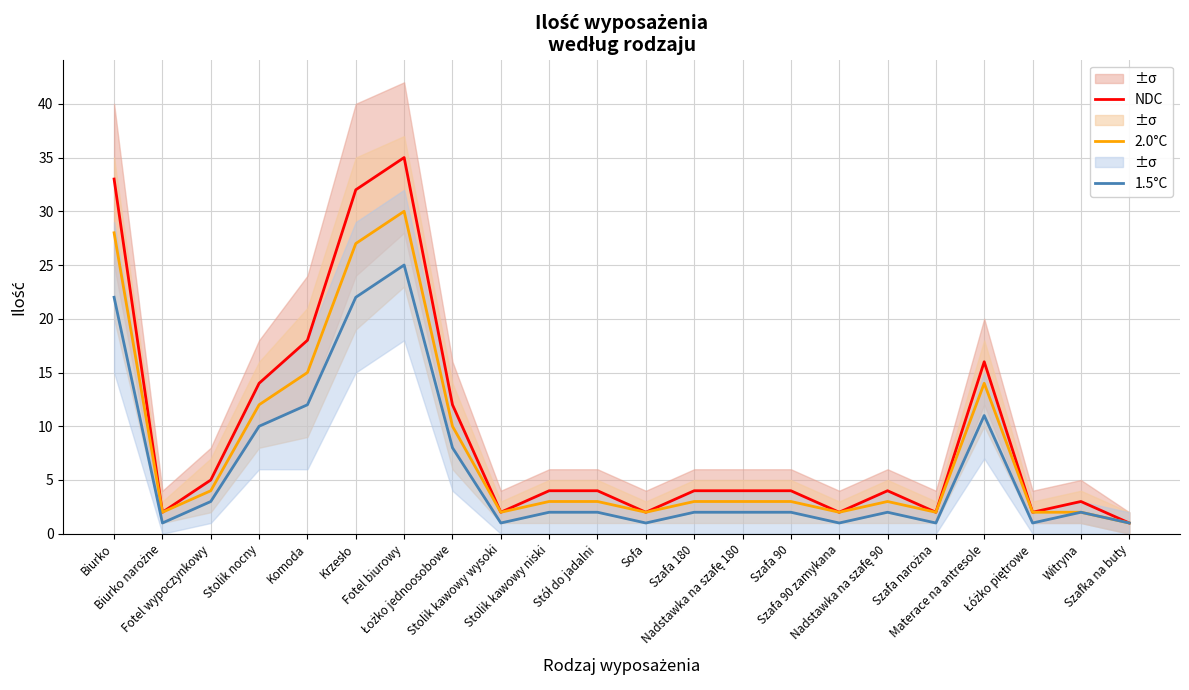

Reading left to right, transcribe all the data shown in this chart.

NDC: 33	2	5	14	18	32	35	12	2	4	4	2	4	4	4	2	4	2	16	2	3	1
2.0°C: 28	2	4	12	15	27	30	10	2	3	3	2	3	3	3	2	3	2	14	2	2	1
1.5°C: 22	1	3	10	12	22	25	8	1	2	2	1	2	2	2	1	2	1	11	1	2	1